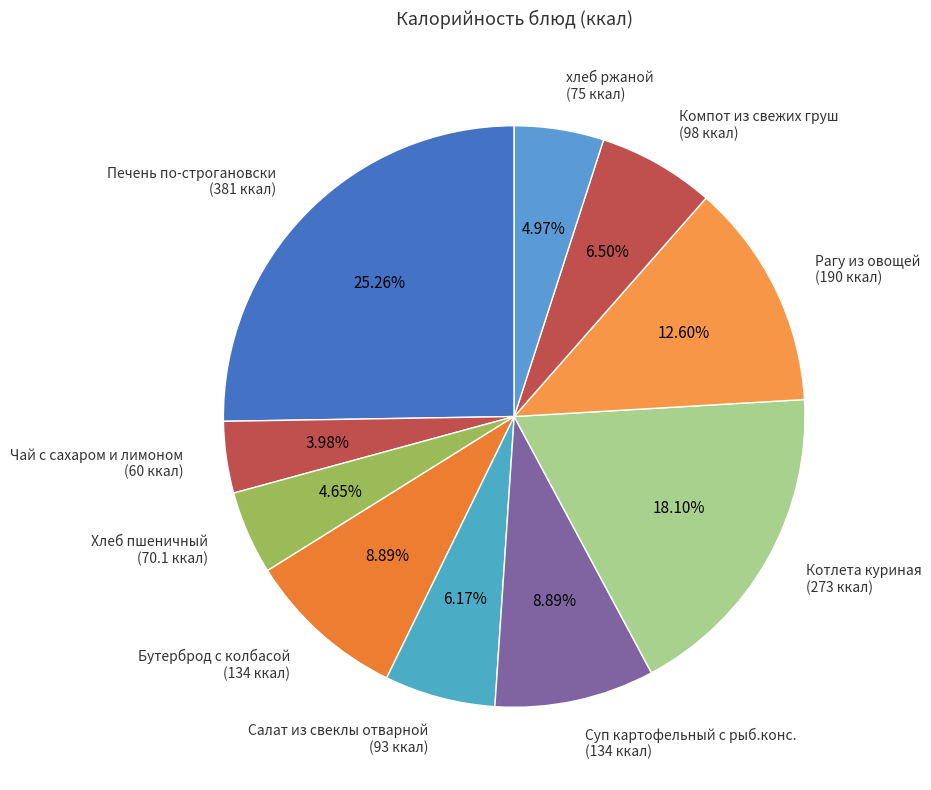

What is the total percentage of Чай с сахаром и лимоном and Компот из свежих груш?

10.5%